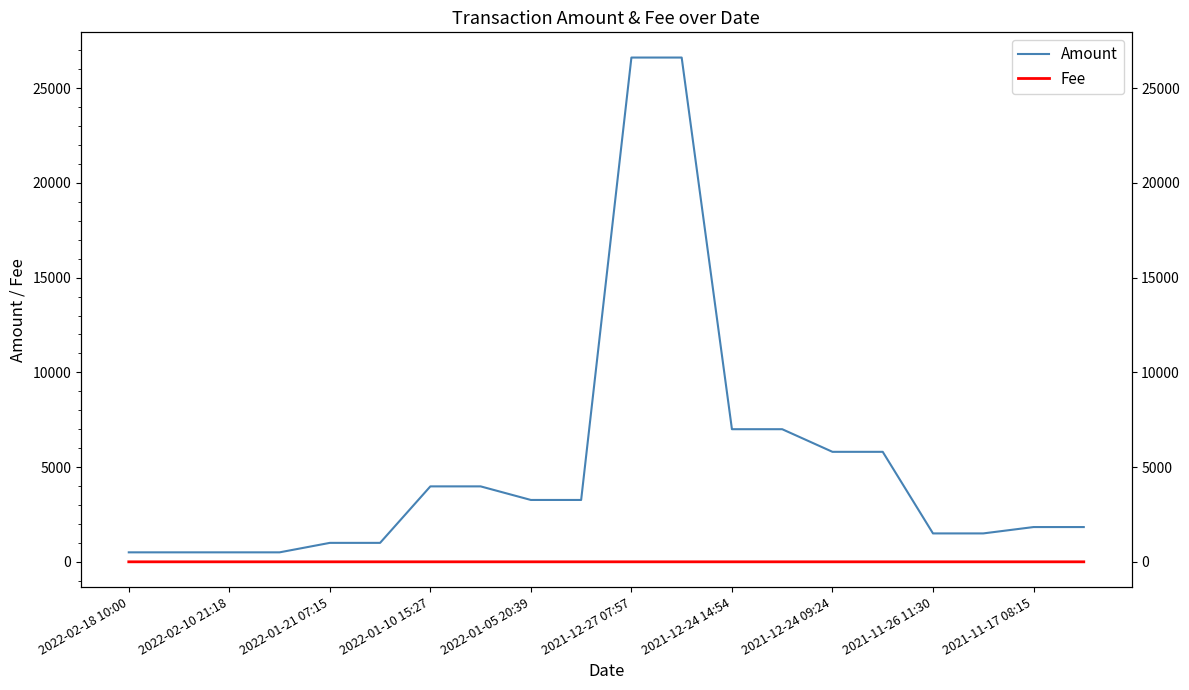

What is the approximate value of Amount at 17?

1499.0